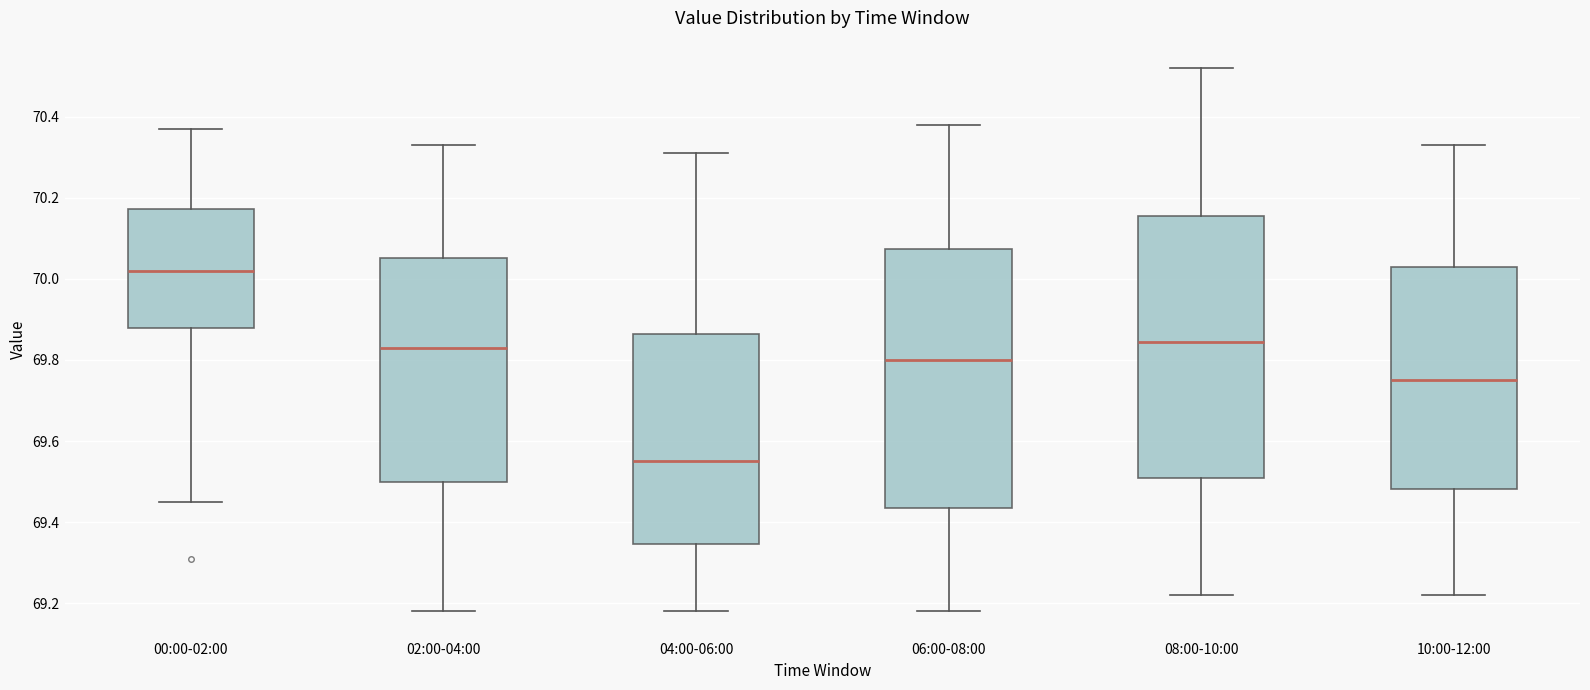

Reading left to right, transcribe this box plot: for each box, give where its median line is, the range the box spans, and where its two whiskers end, as read against the y-axis. The values are not printed on the chart, so give them approximately, as read against the axis.

00:00-02:00: median 70.02, box 69.88 to 70.18, whiskers 69.46 to 70.38
02:00-04:00: median 69.84, box 69.50 to 70.06, whiskers 69.18 to 70.34
04:00-06:00: median 69.56, box 69.34 to 69.86, whiskers 69.18 to 70.32
06:00-08:00: median 69.80, box 69.44 to 70.08, whiskers 69.18 to 70.38
08:00-10:00: median 69.84, box 69.52 to 70.16, whiskers 69.22 to 70.52
10:00-12:00: median 69.76, box 69.48 to 70.04, whiskers 69.22 to 70.34